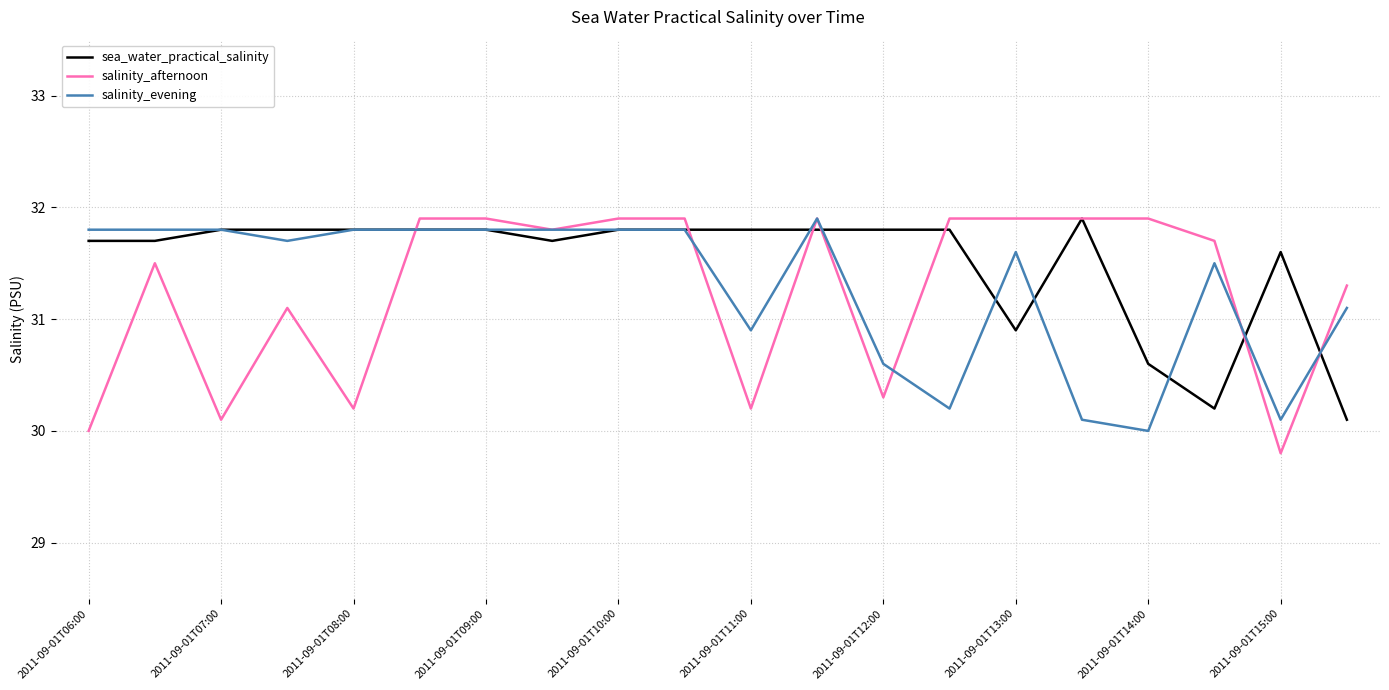

Which series has the largest range (max minus min)?

salinity_afternoon